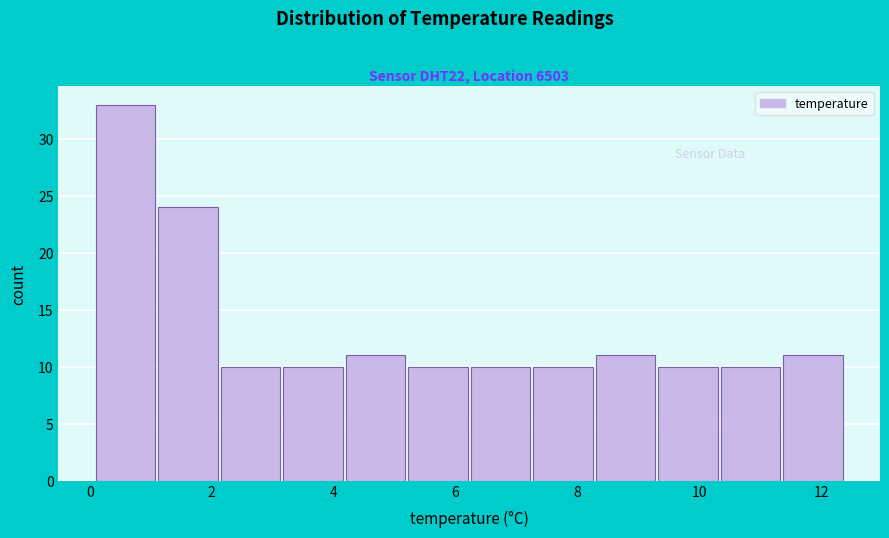

Over which range of the x-axis is the bar tallest?

0.2 to 1.2